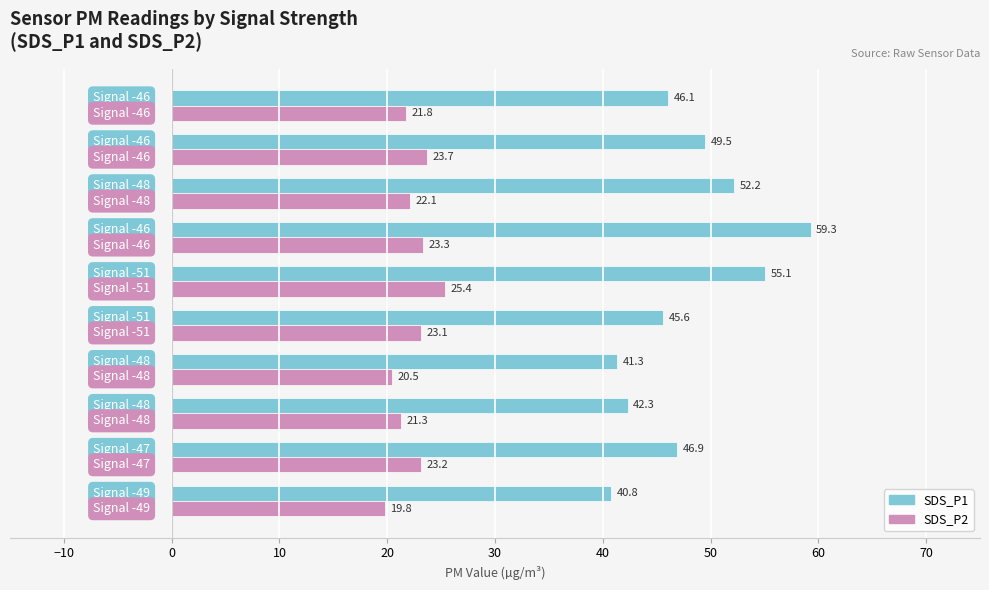

List the series in order of their overall mean, highest first.

SDS_P1, SDS_P2